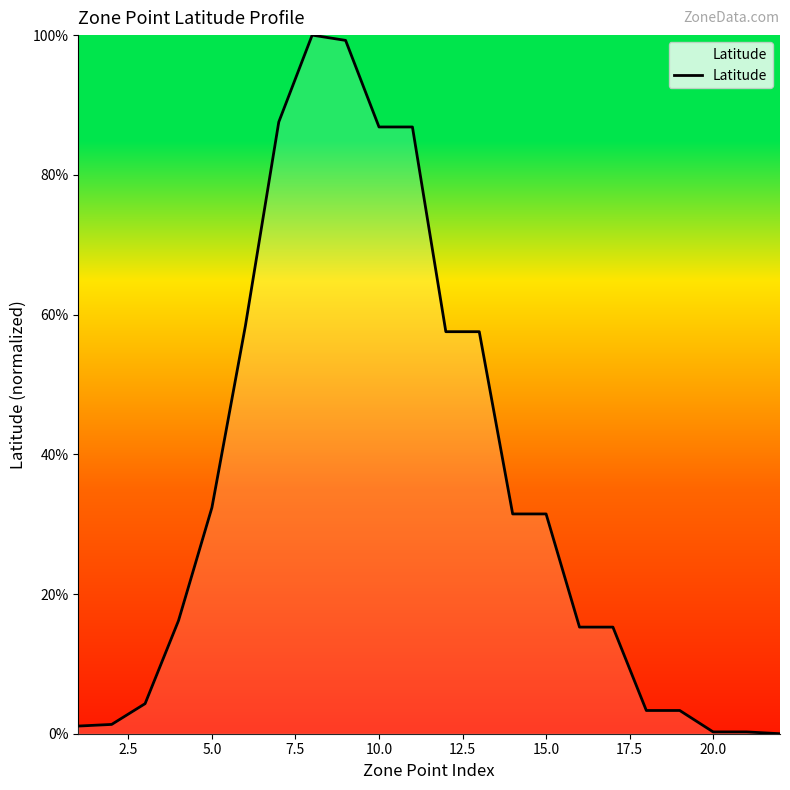

What is the sum of all values?

789.8